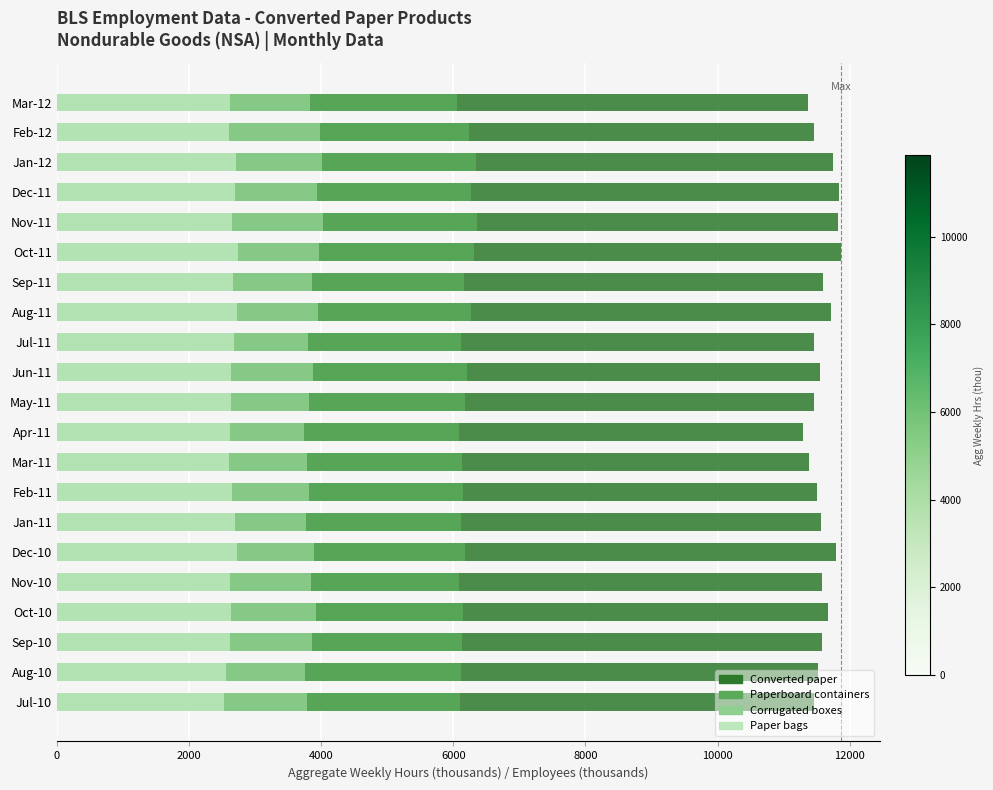

Is it true that Corrugated boxes - Agg Wkly Hrs equals 3937 at Dec-11?

True